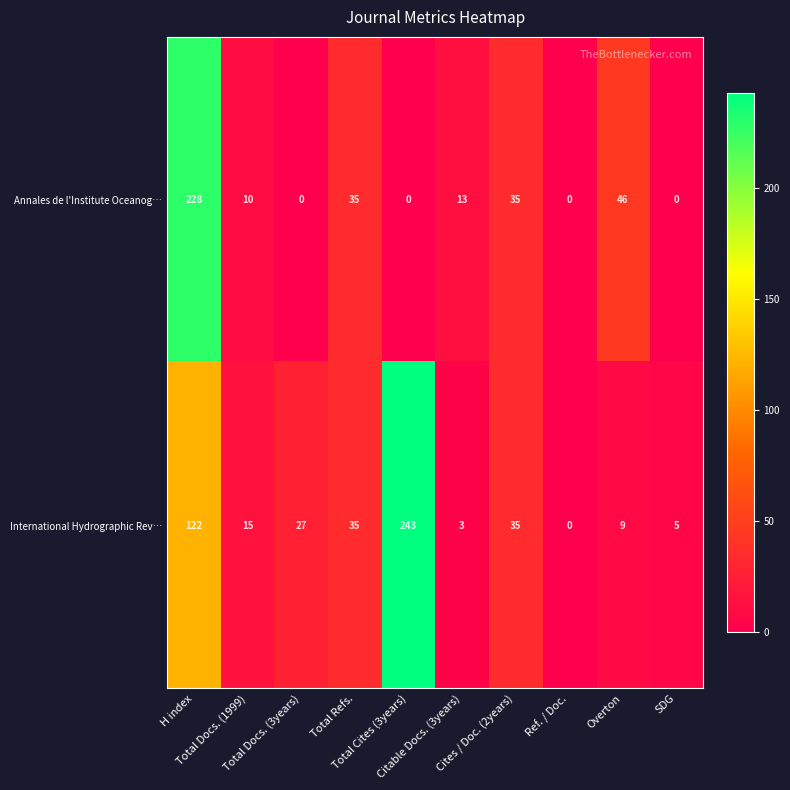

What is the difference between the second highest and minimum values in the Annales de l'Institute Oceanog… series?

46